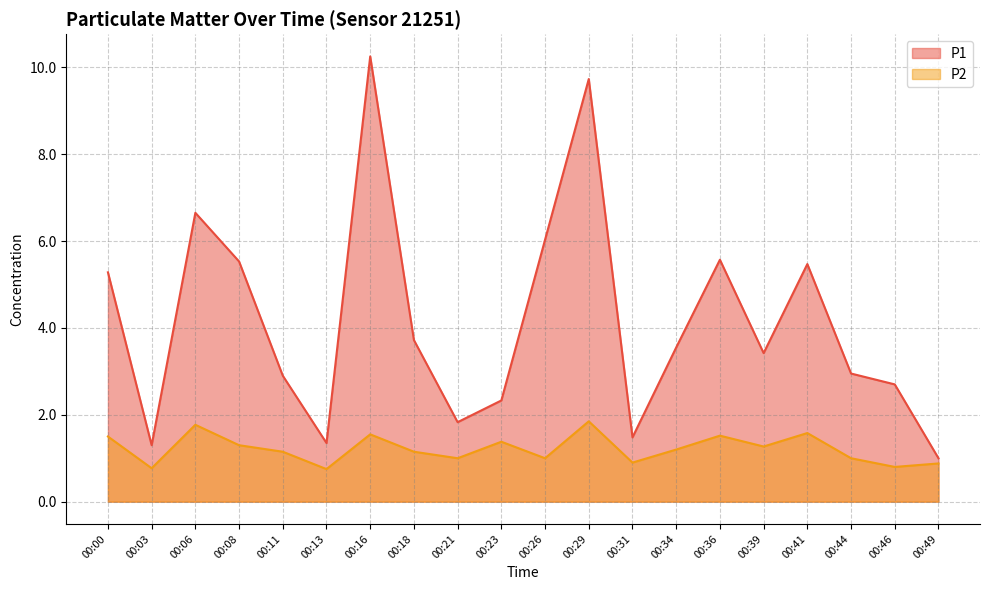

True or false: P2 and P1 cross at least once.

False